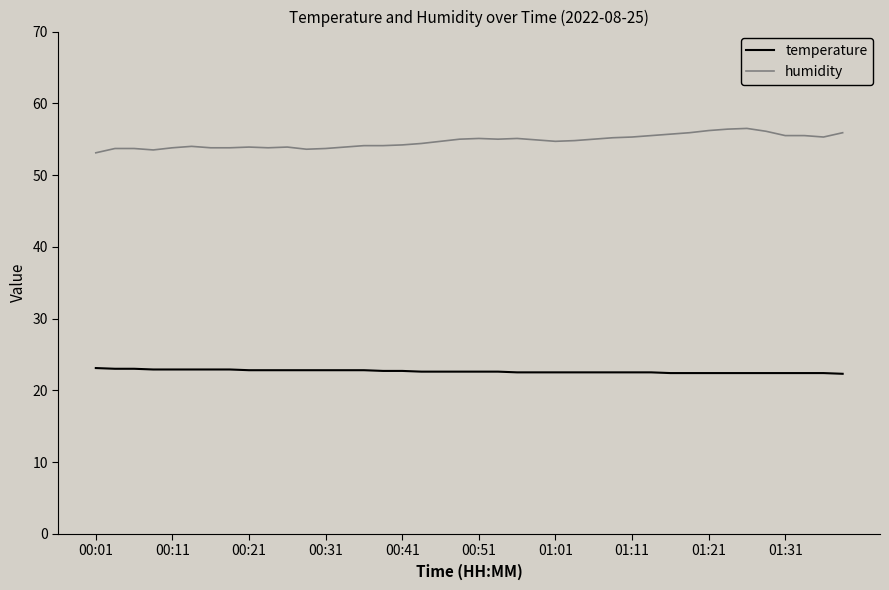

List the series in order of their overall mean, lowest first.

temperature, humidity